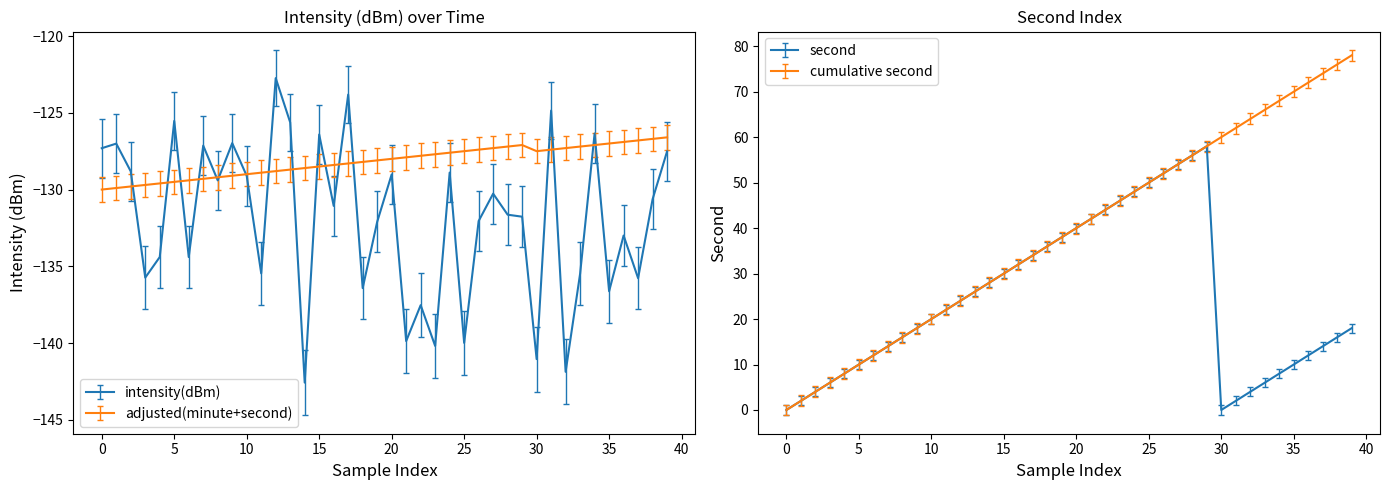

How many lines are shown in the chart?

2